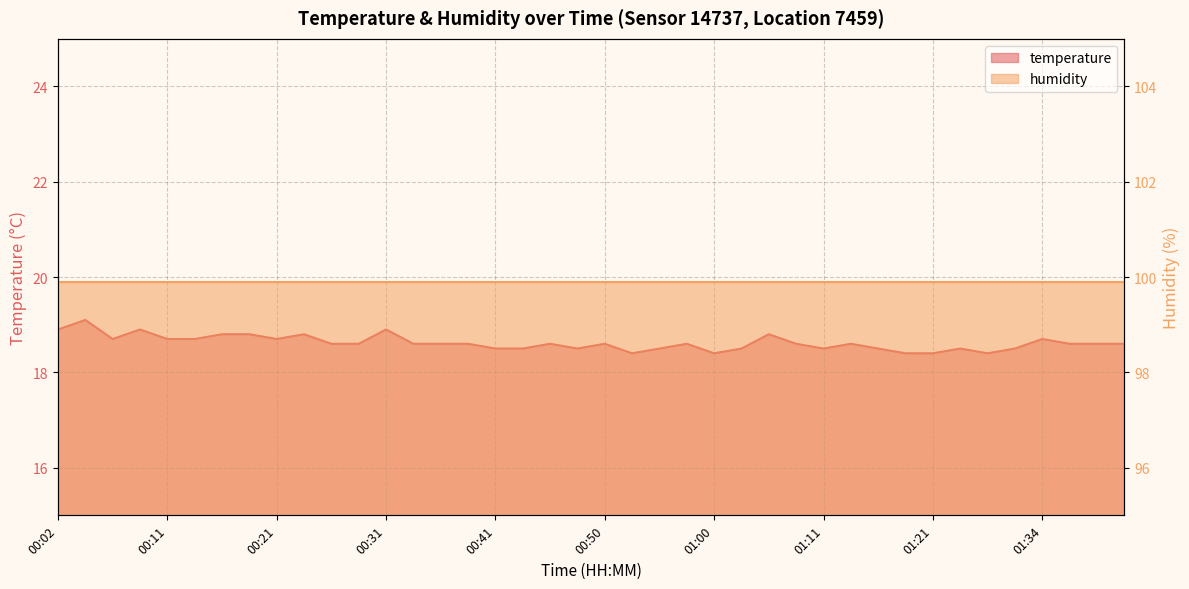

What is the sum of the values at 00:36 and 00:33?

37.2